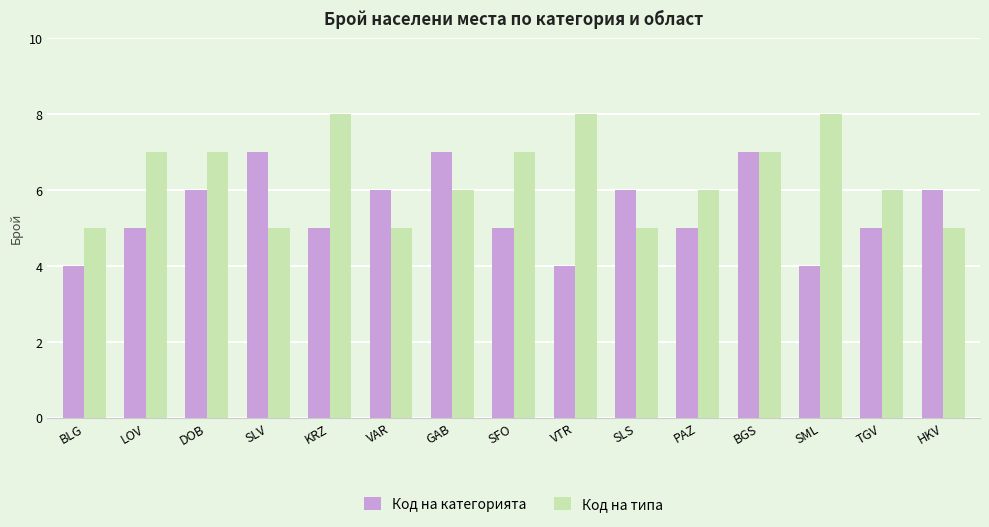

Are the bars grouped side by side (vs. stacked)?

Yes